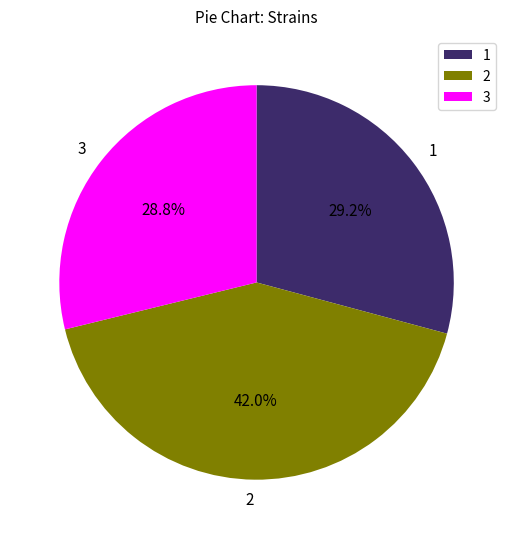

Is there a majority slice in this chart?

No